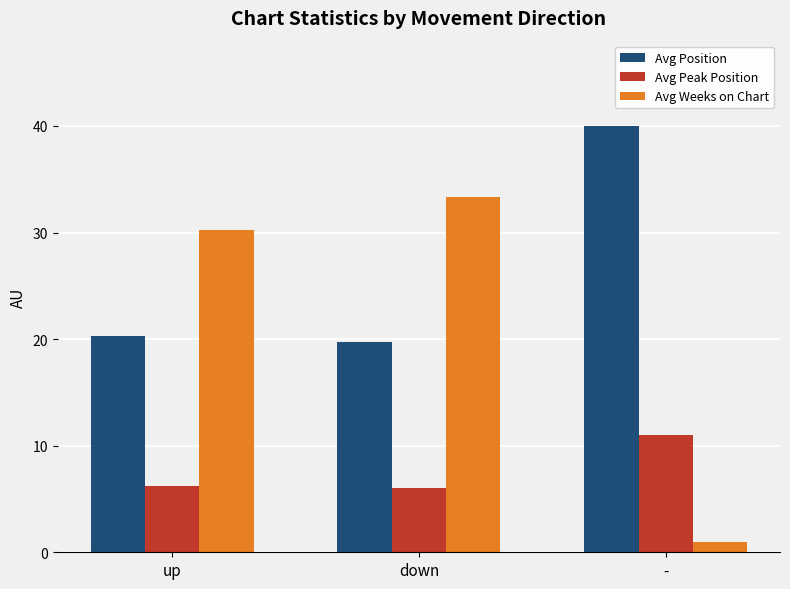

Which series has the largest total across all categories?

Avg Position